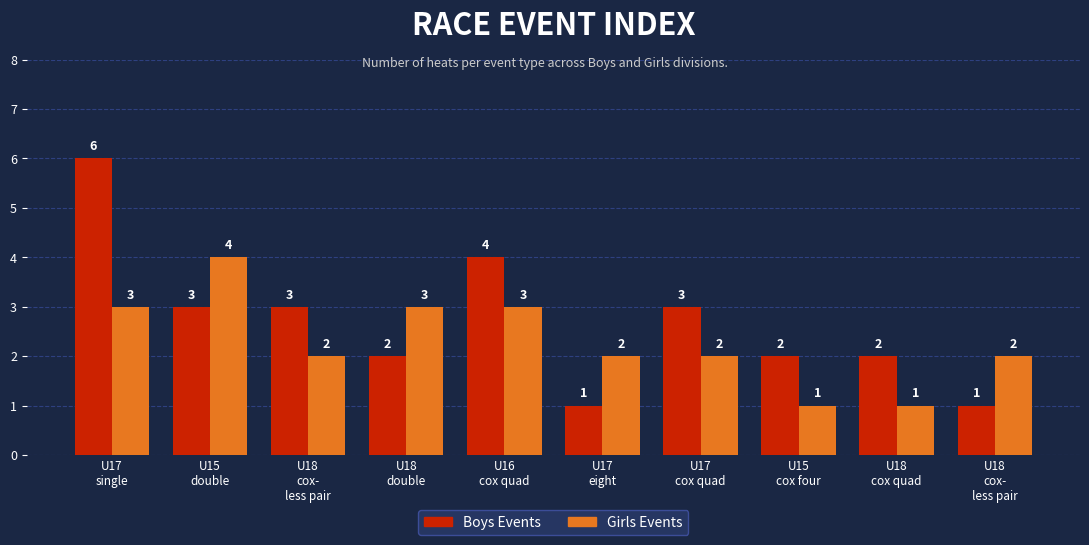

Are the bars horizontal?

No